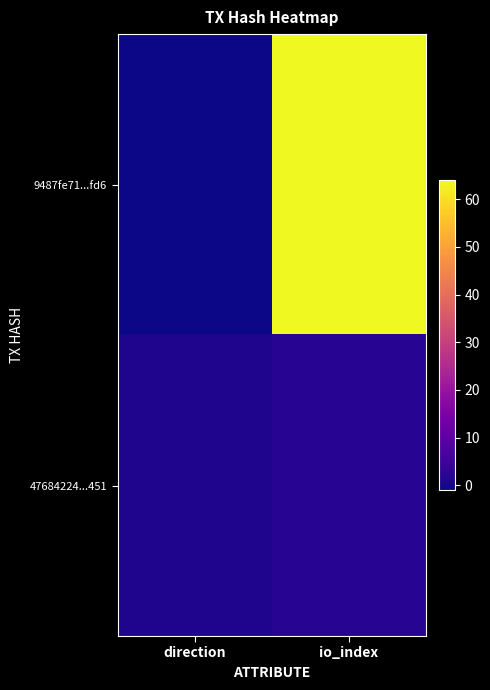

Rank the series by their maximum value, from lowest to highest.

47684224...451, 9487fe71...fd6